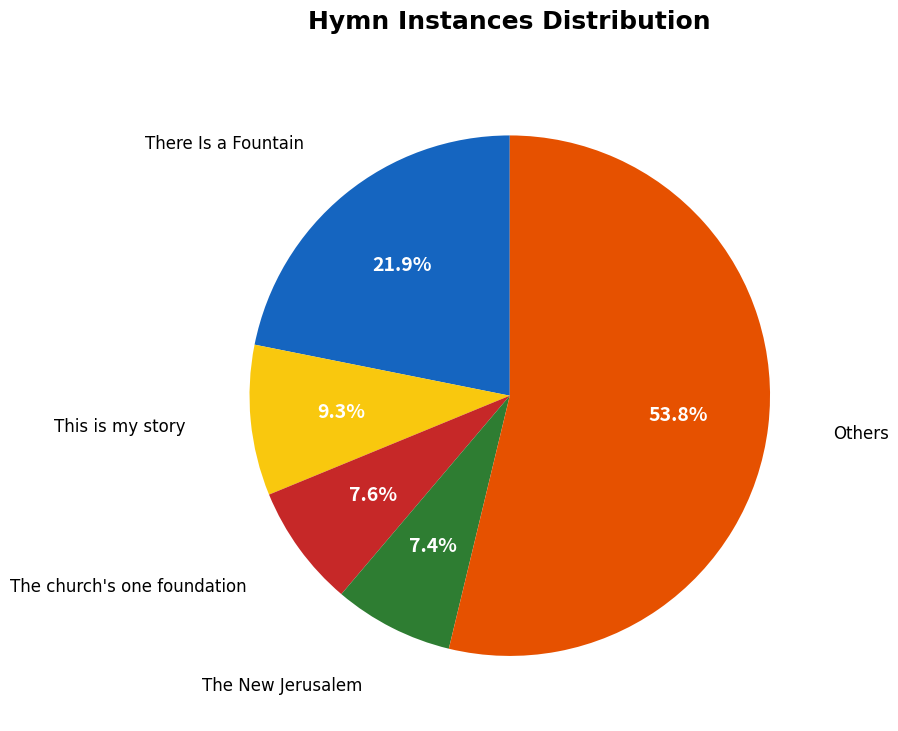

Is there a majority slice in this chart?

Yes